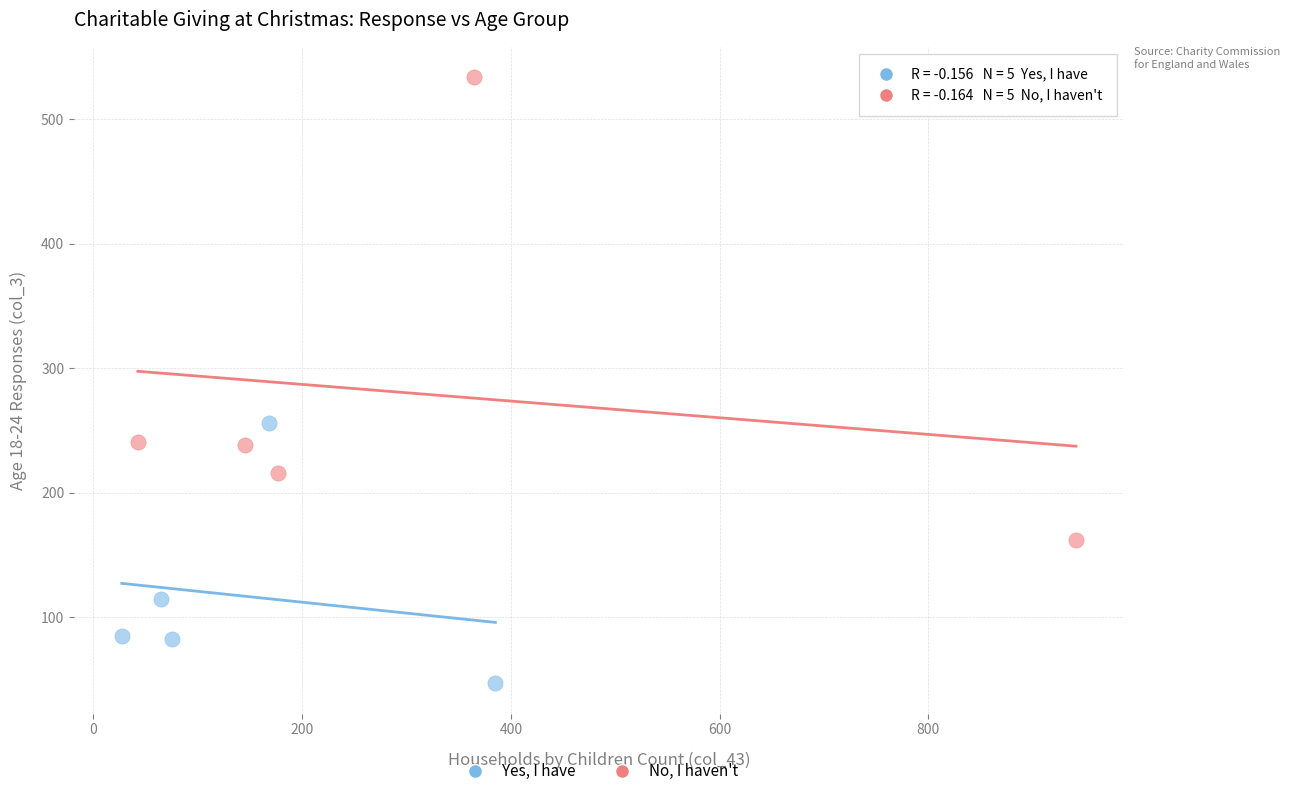

Which series contains the lowest Y value?

Yes, I have